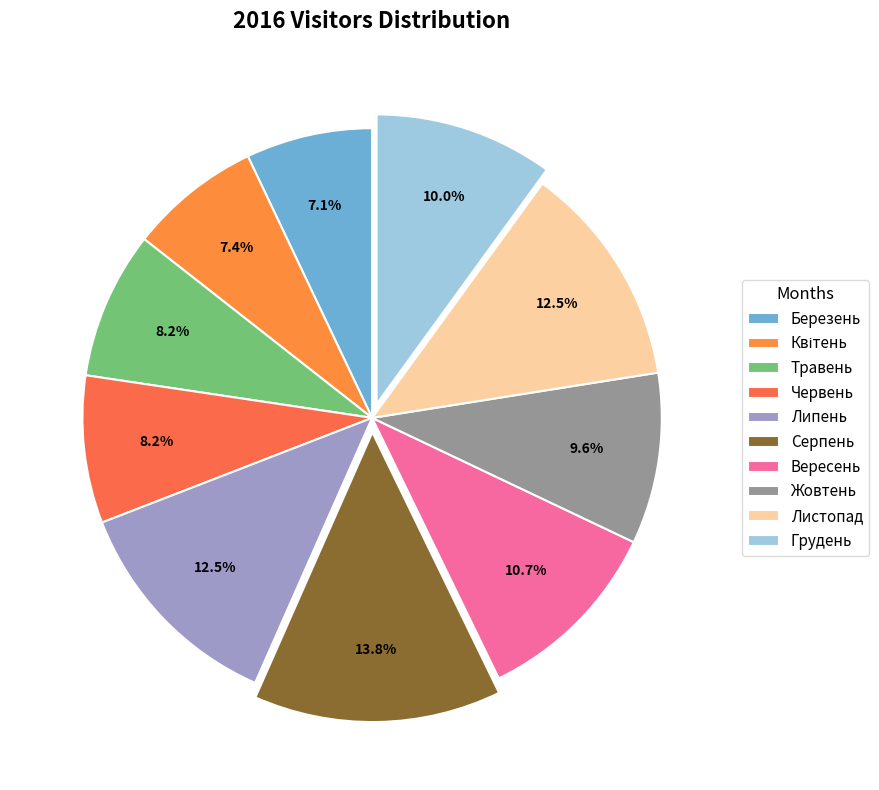

What is the largest slice in the pie chart?

Серпень